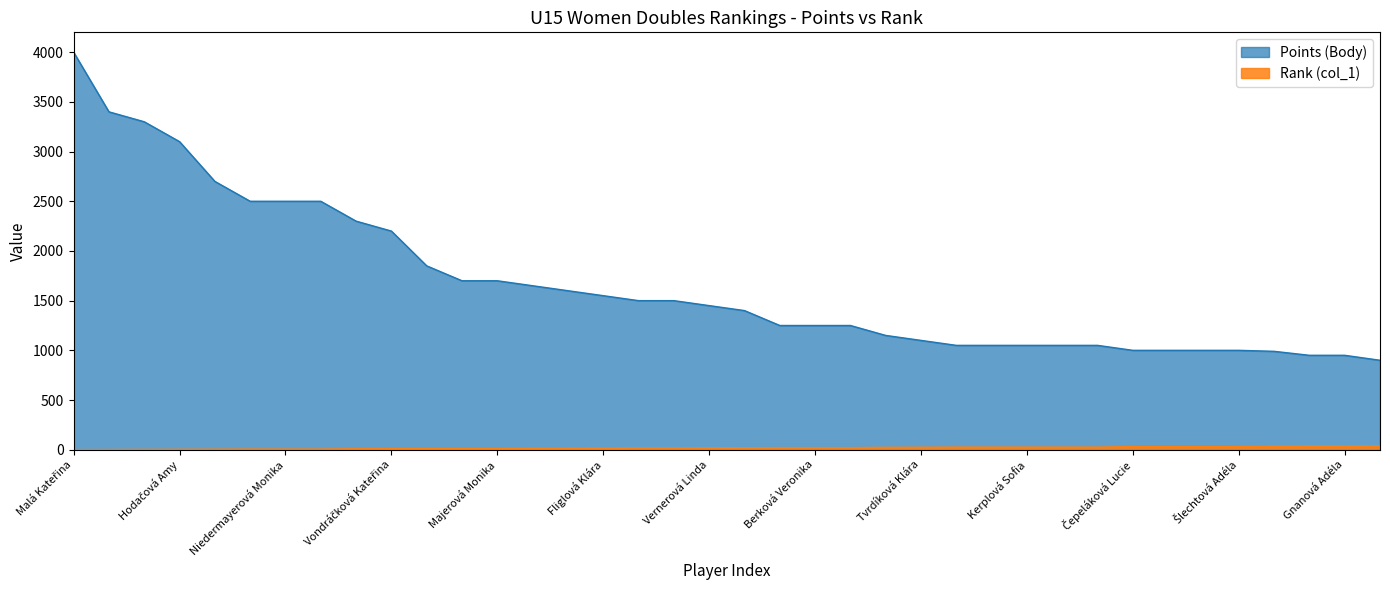

What are all the series names shown in the legend?

Points (Body), Rank (col_1)